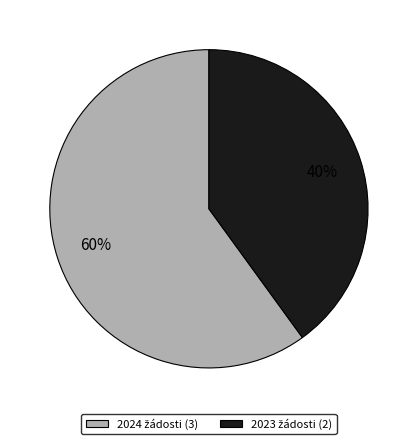

To the nearest percent, what is the average slice percentage?

50%